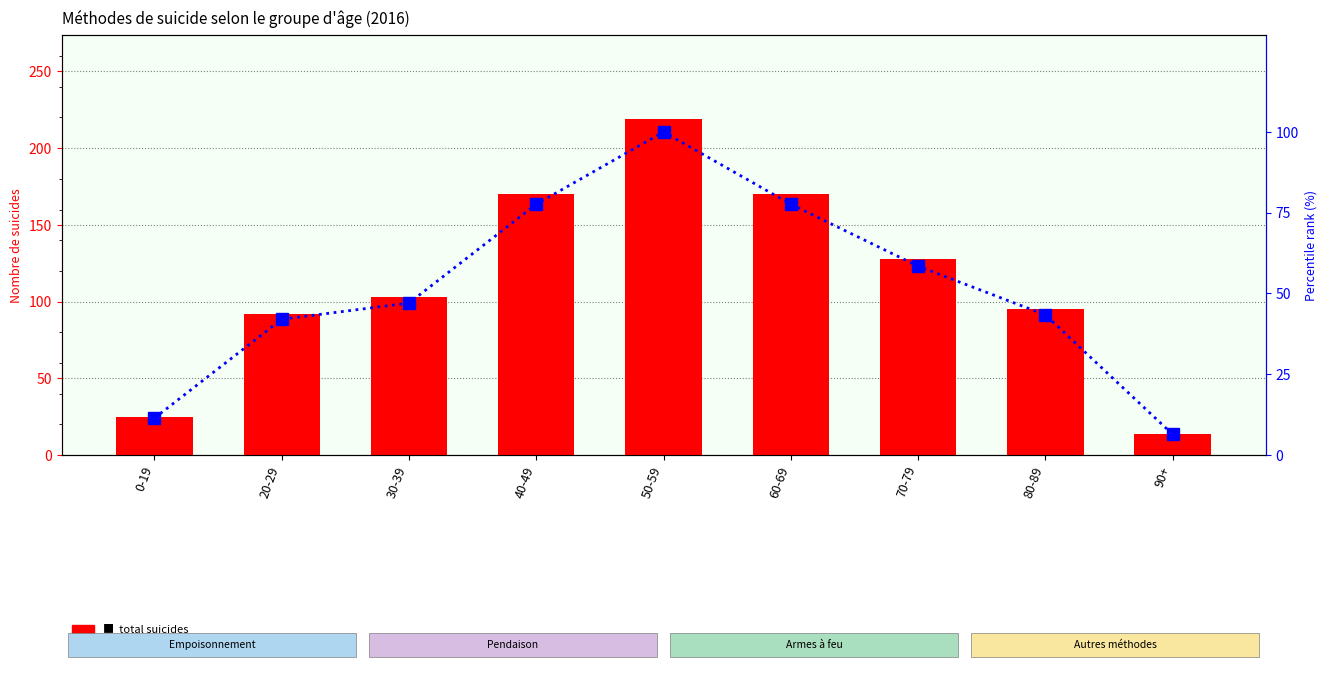

What is the value of the total suicides bar at the 3rd from the left?

103.0